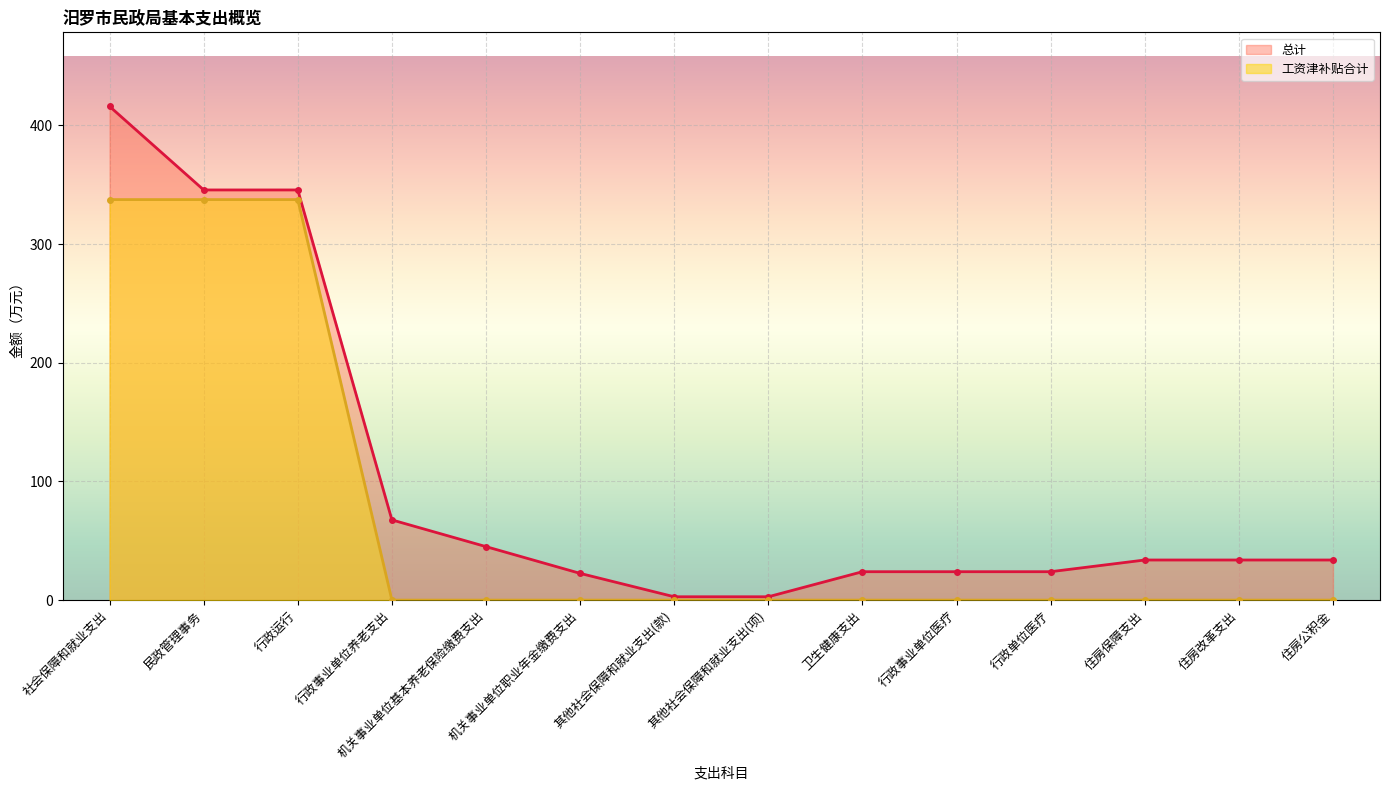

What is the difference between the maximum and minimum values in the 工资津补贴合计 series?

337.5